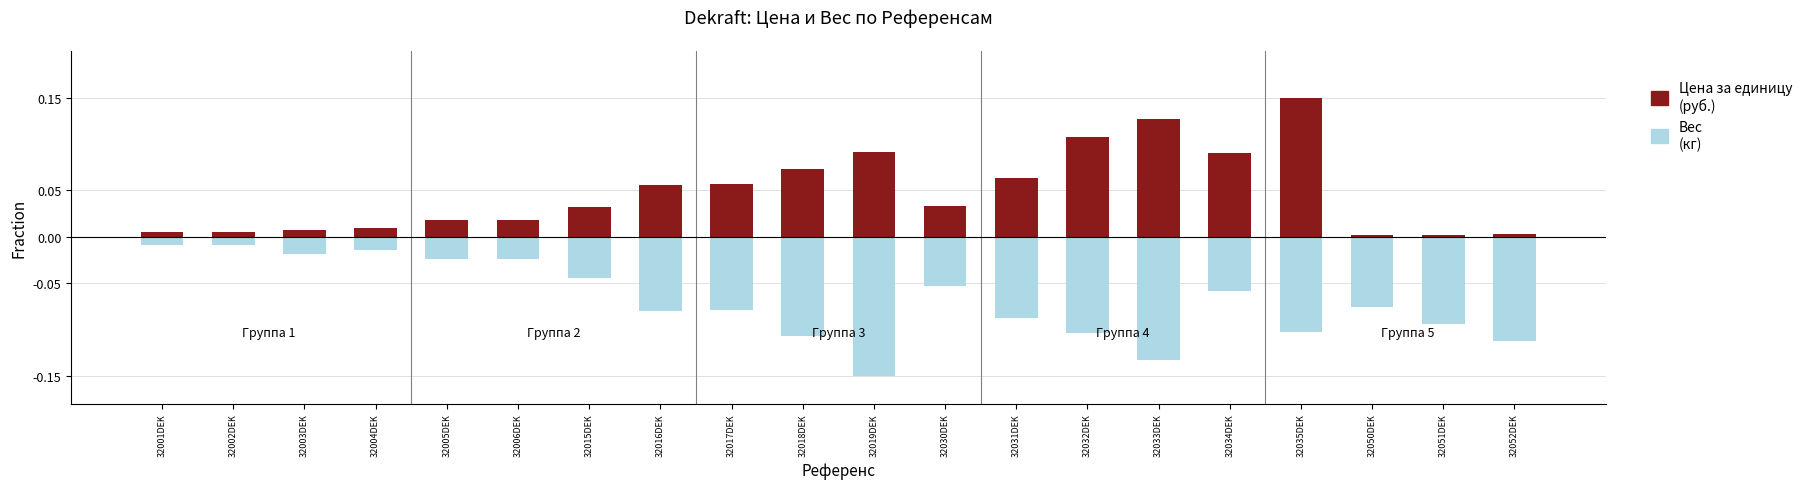

Which category has the highest value in the Цена за единицу тарифа (руб.) series?

32035DEK